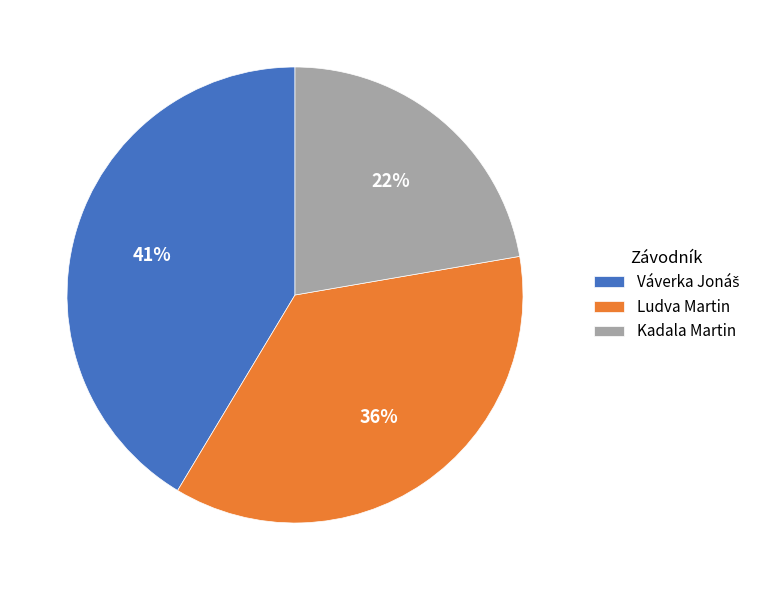

Do Kadala Martin and Ludva Martin together represent more than half of the pie?

Yes